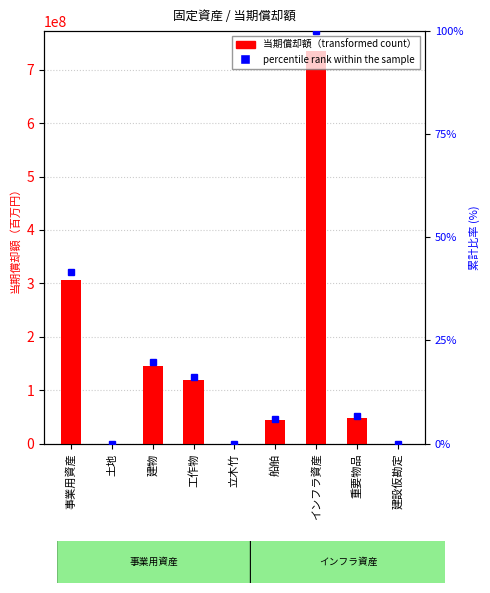

List the labels in order of 当期償却額 value, smallest first.

土地, 立木竹, 建設仮勘定, 船舶, 重要物品, 工作物, 建物, 事業用資産, インフラ資産